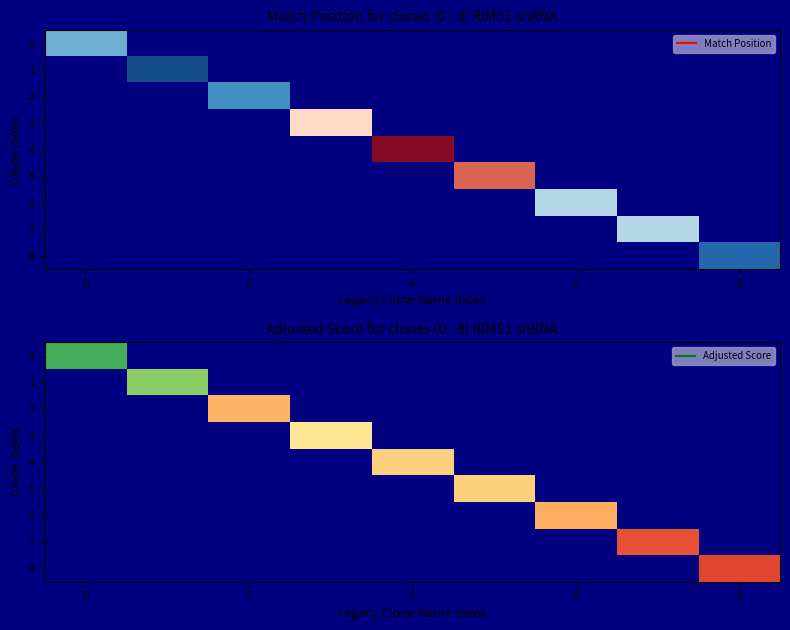

At which label does 4 first exceed 9?

4